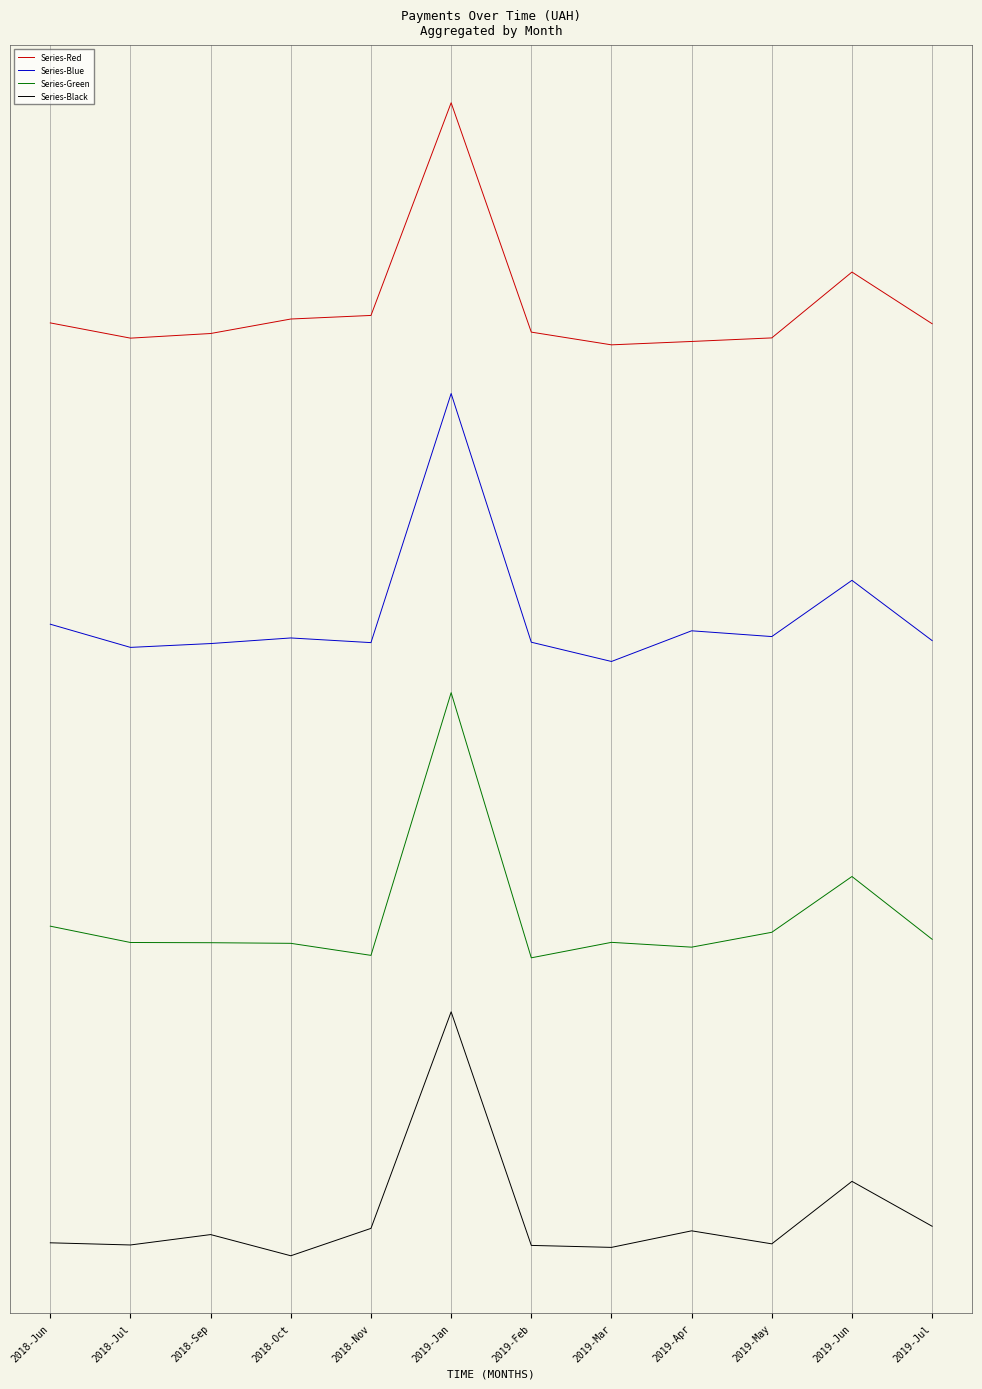

Which label corresponds to the smallest value in the chart?

2018-Oct